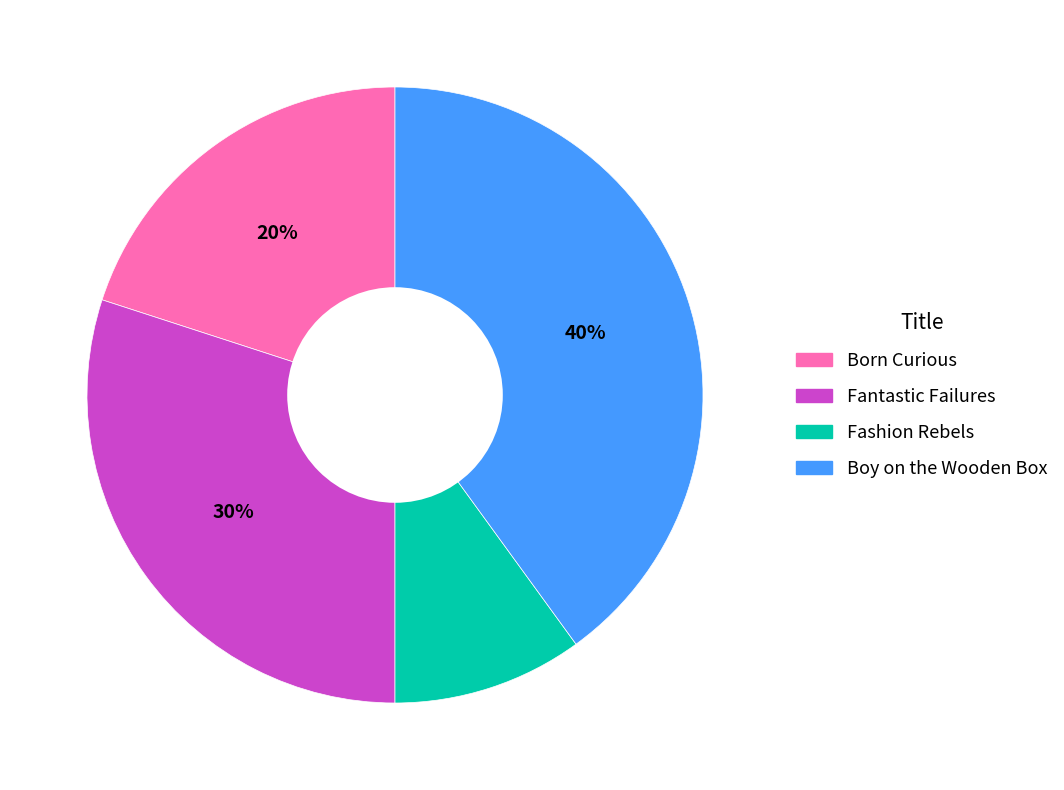

How many segments does this pie chart have?

4